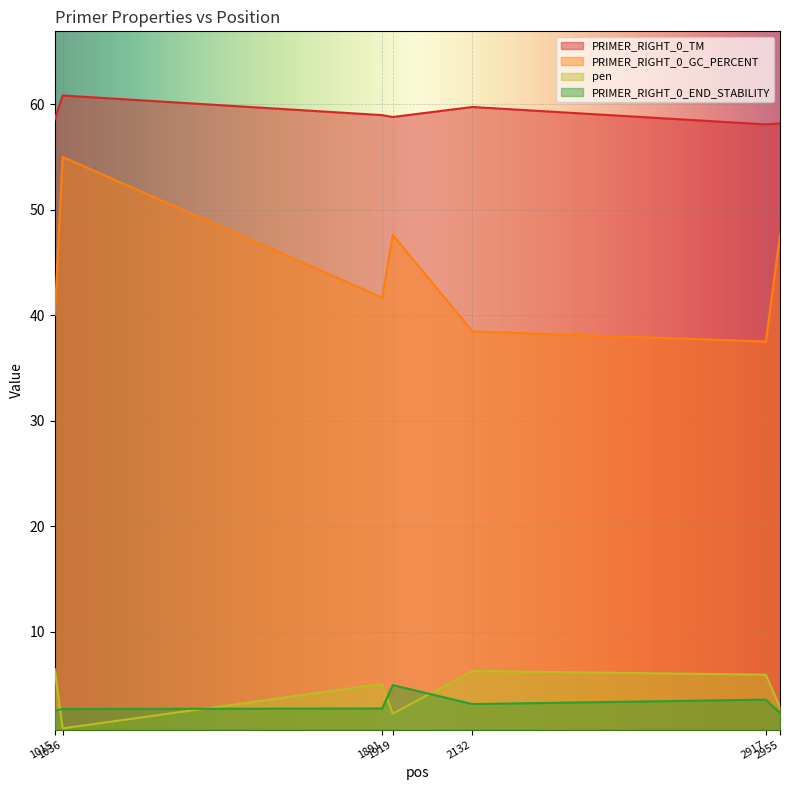

In PRIMER_RIGHT_0_END_STABILITY, how many points are higher than both neighbors (excluding endpoints)?

2